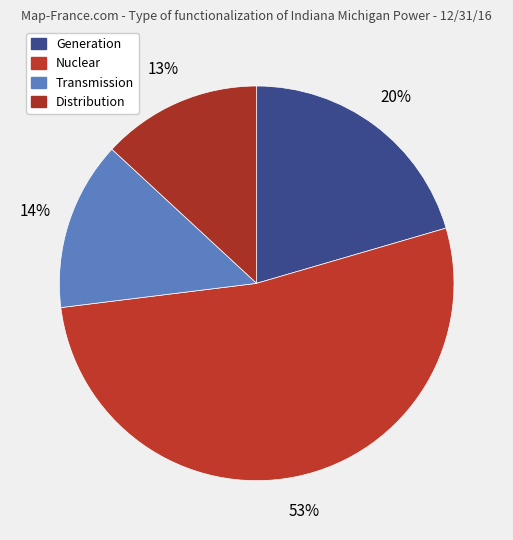

The Nuclear slice represents 53% of the pie. True or false?

True